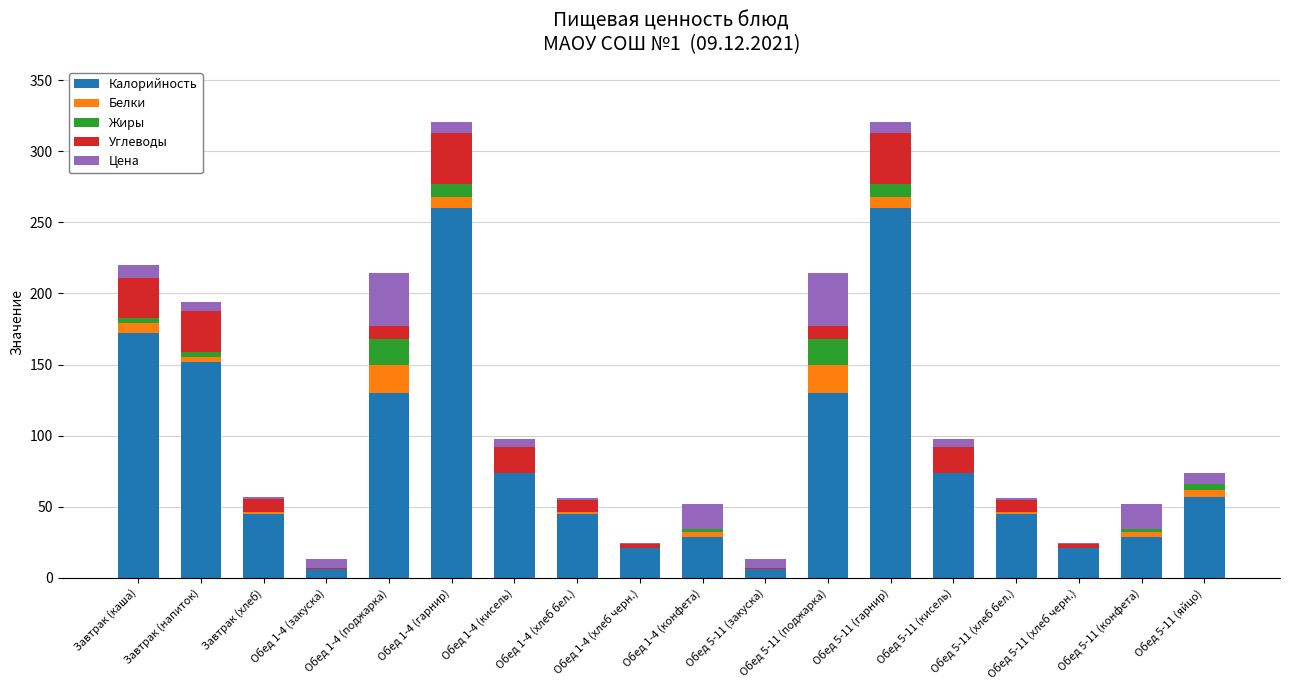

What is the sum of all Калорийность values?

1556.0